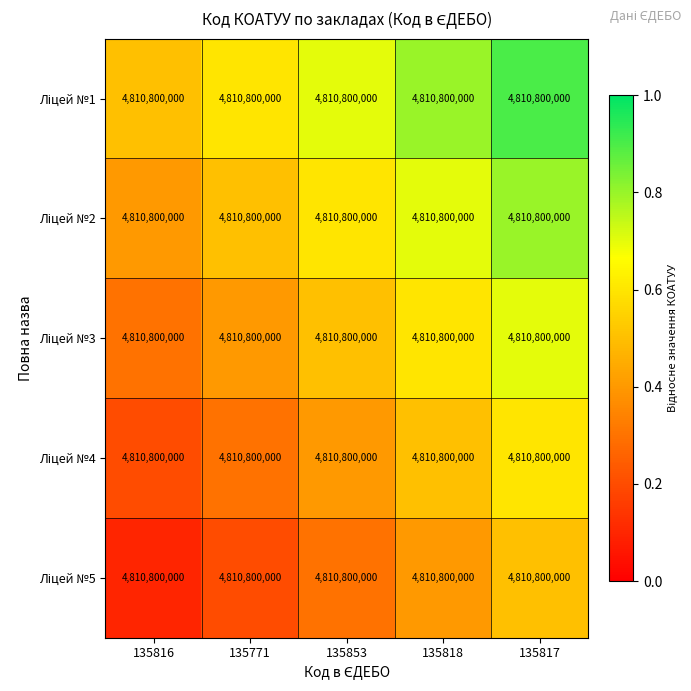

Rank the series by their maximum value, from highest to lowest.

Ліцей №1, Ліцей №2, Ліцей №3, Ліцей №4, Ліцей №5